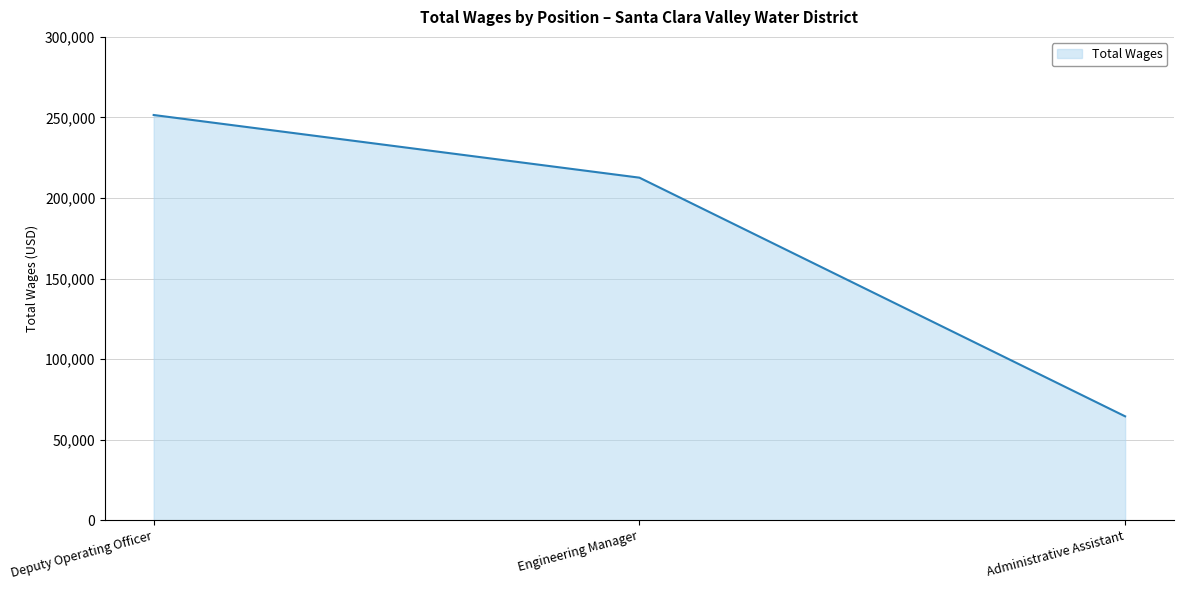

The chart shows a value of 393204 at Deputy Operating Officer. True or false?

False